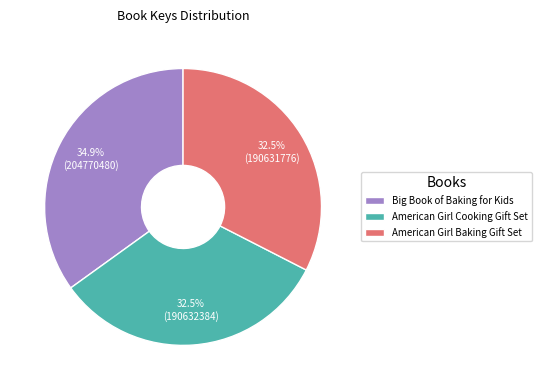

Is the sum of American Girl Cooking Gift Set and American Girl Baking Gift Set greater than half?

Yes